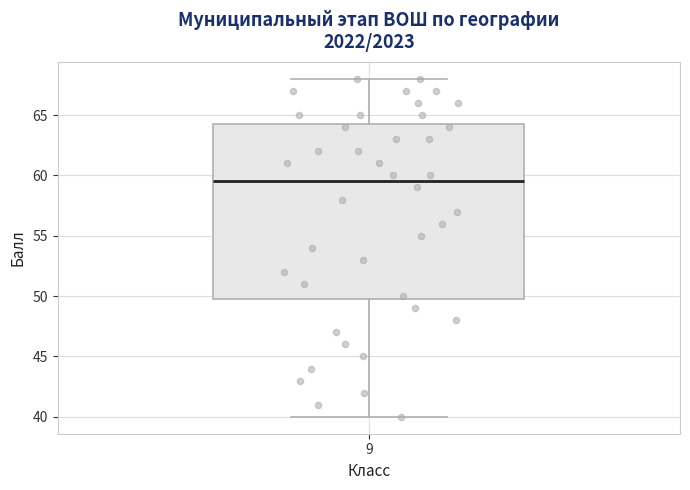

Read this box plot against the y-axis: the position of the median line, the range covered by the box, and the ends of both whiskers. The values are not printed on the chart, so give them approximately, as read against the axis.

median 59.5, box 50.0 to 64.5, whiskers 40.0 to 68.0